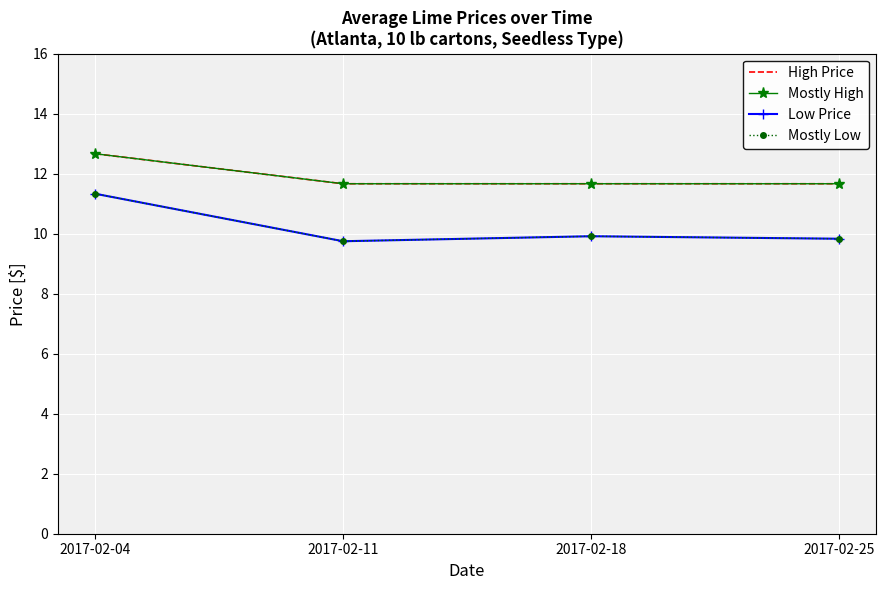

Which category has the highest value in the High Price series?

2017-02-04